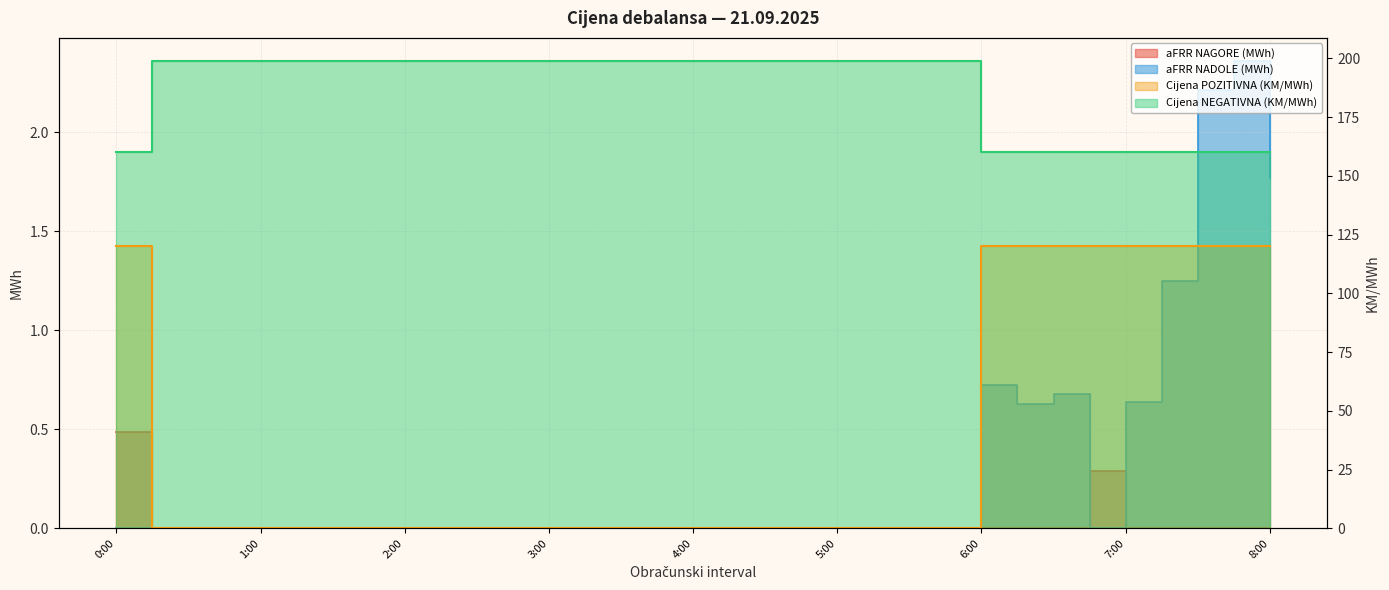

At how many categories does at least one series exceed 59?

33